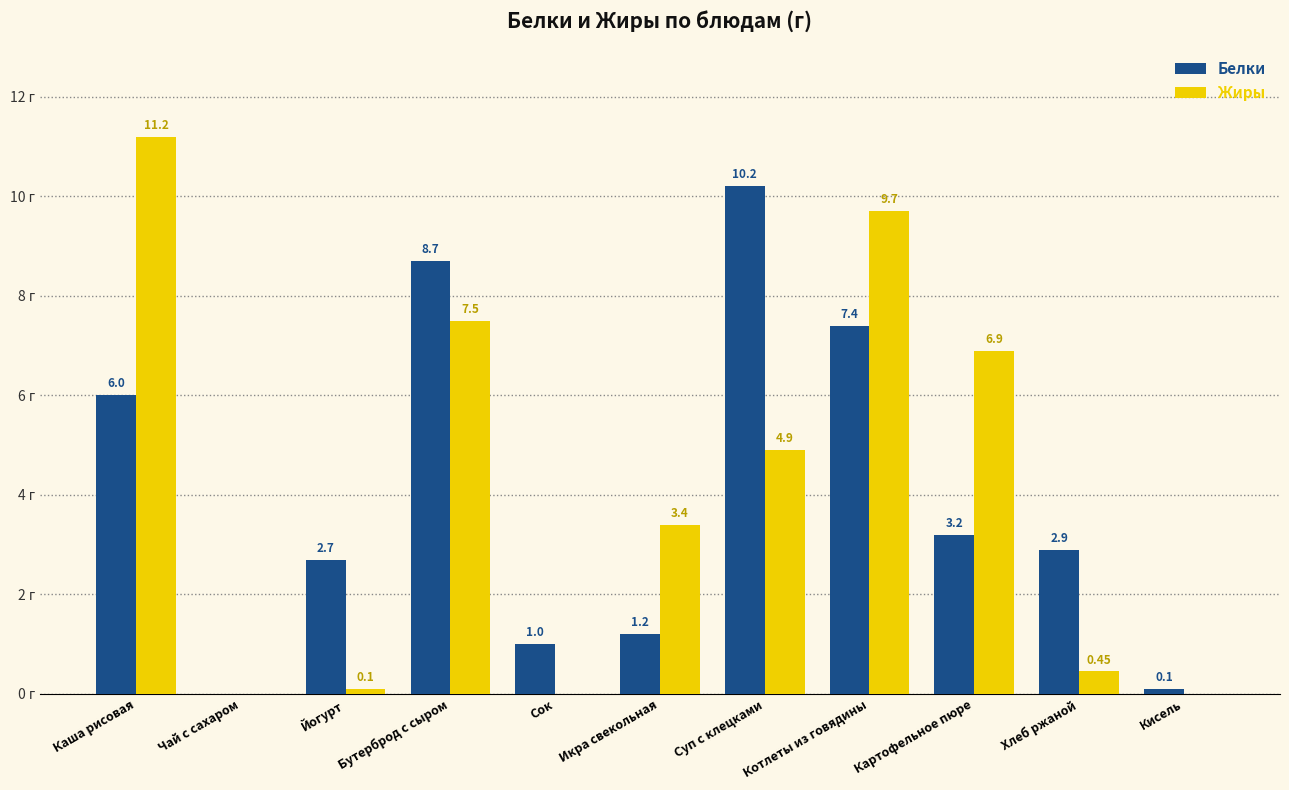

Does the chart contain stacked bars?

No